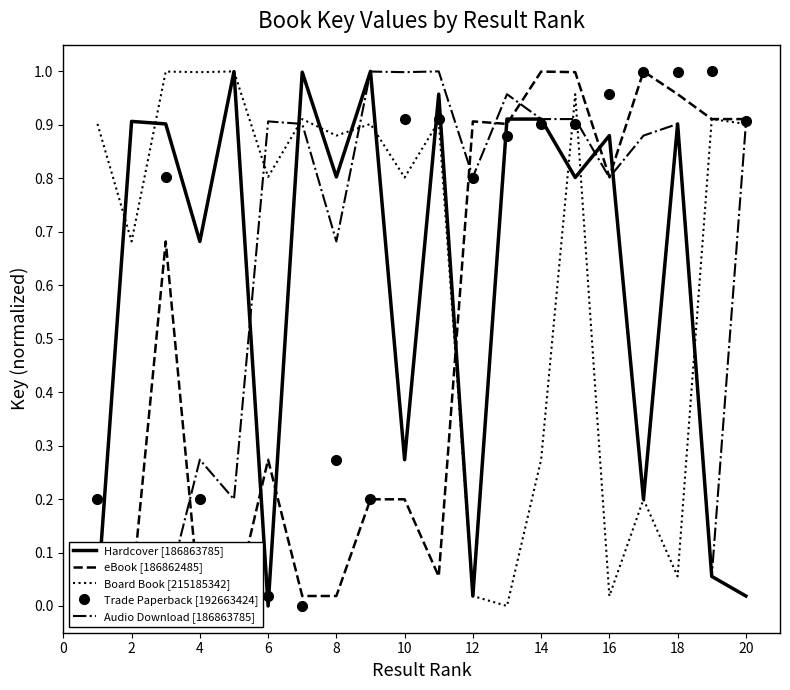

The value of Trade Paperback [192663424] at 18 is 0.2. True or false?

False